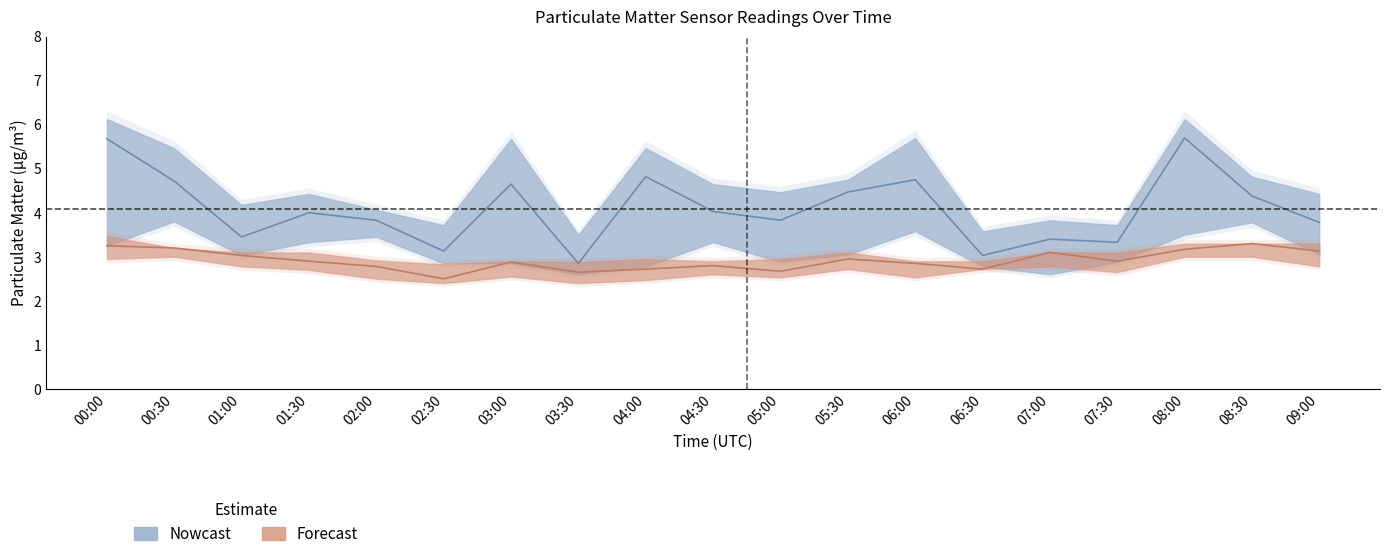

In P2 (Forecast), how many points are higher than both neighbors (excluding endpoints)?

5